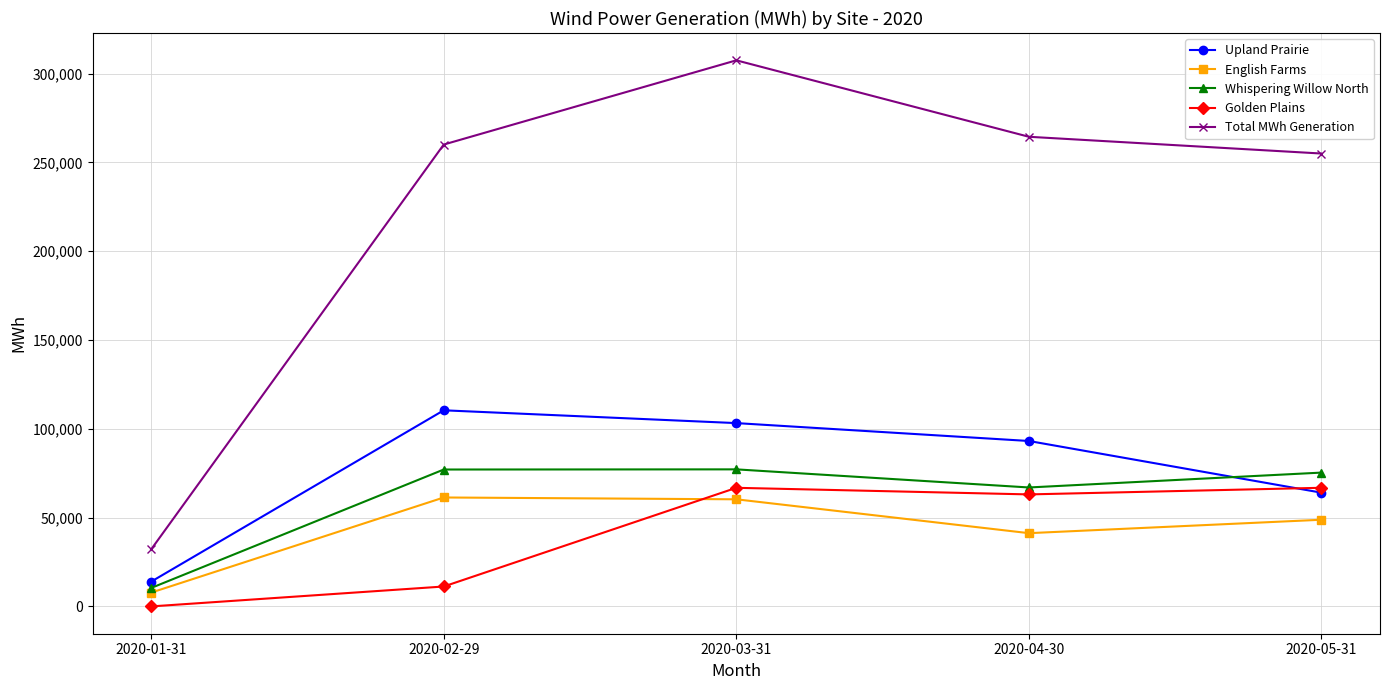

Is the value of Golden Plains at 2020-04-30 greater than the value of English Farms at 2020-05-31?

Yes